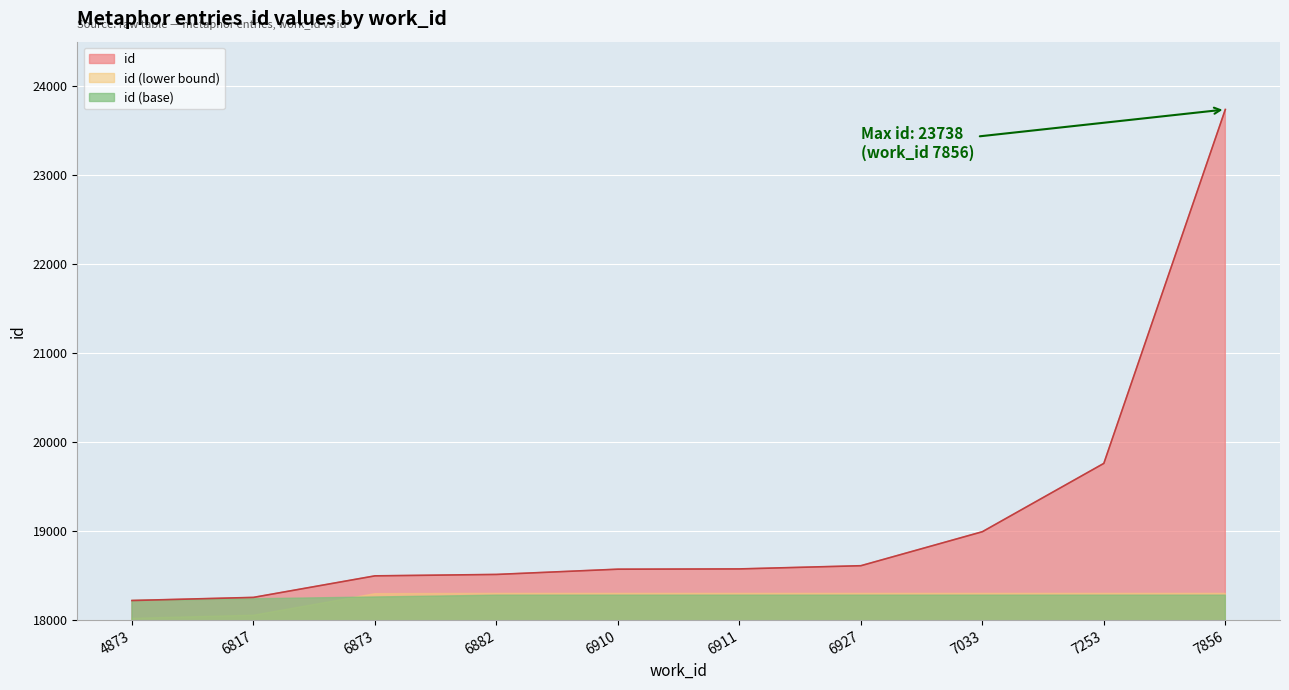

What is the sum of the values at 4873 and 7856?

41958